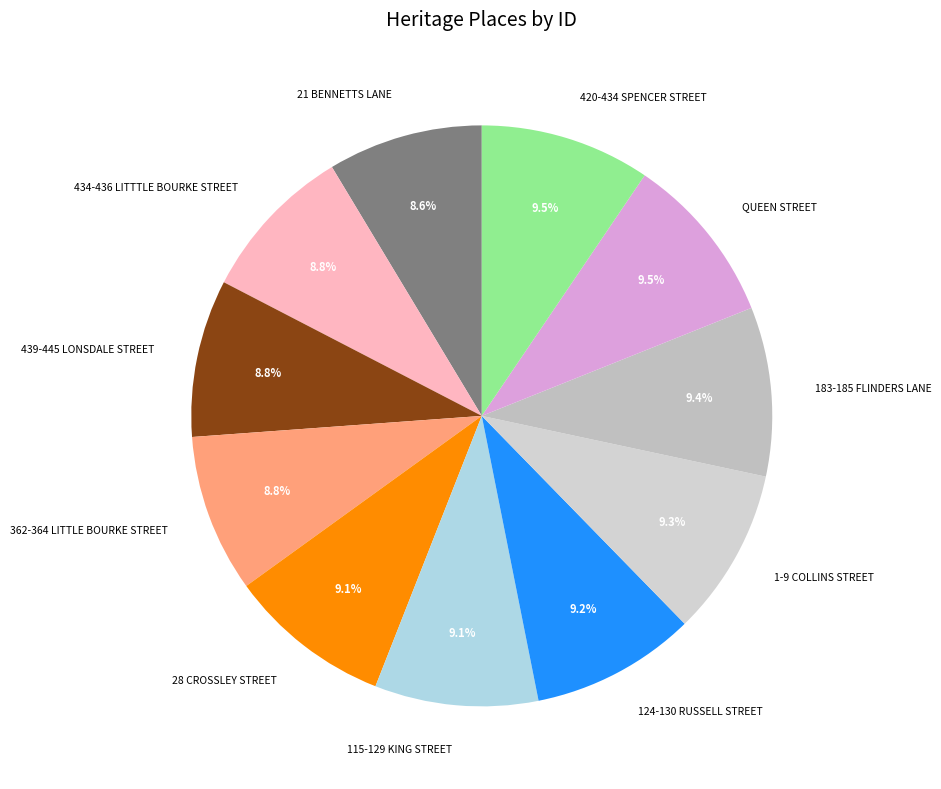

To the nearest percent, what is the combined percentage of 362-364 LITTLE BOURKE STREET and 434-436 LITTTLE BOURKE STREET?

18%